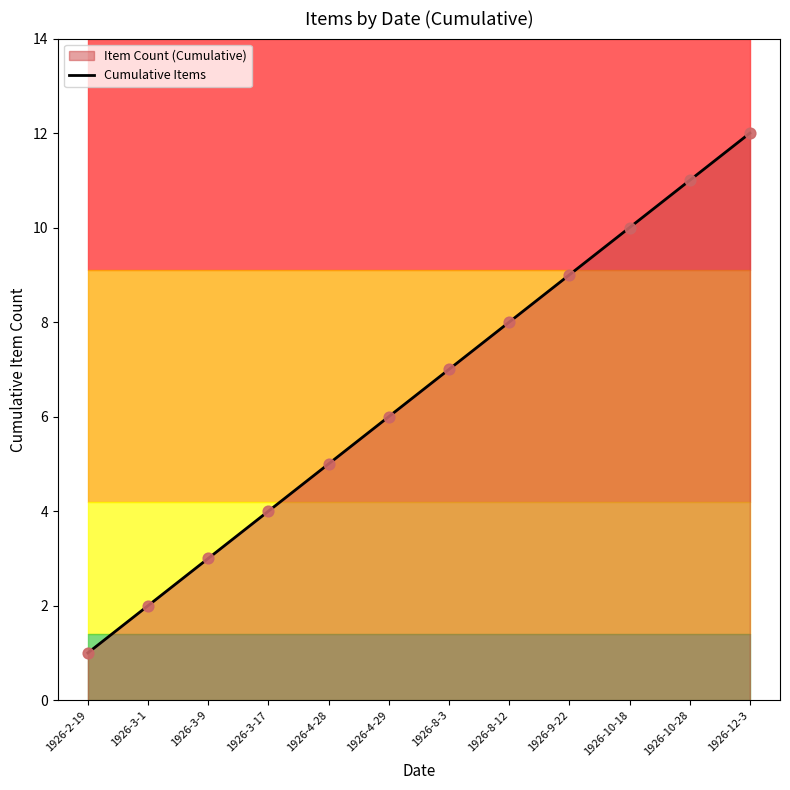

Approximately how many times larger is the value at 1926-8-3 compared to 1926-3-9?

2.3